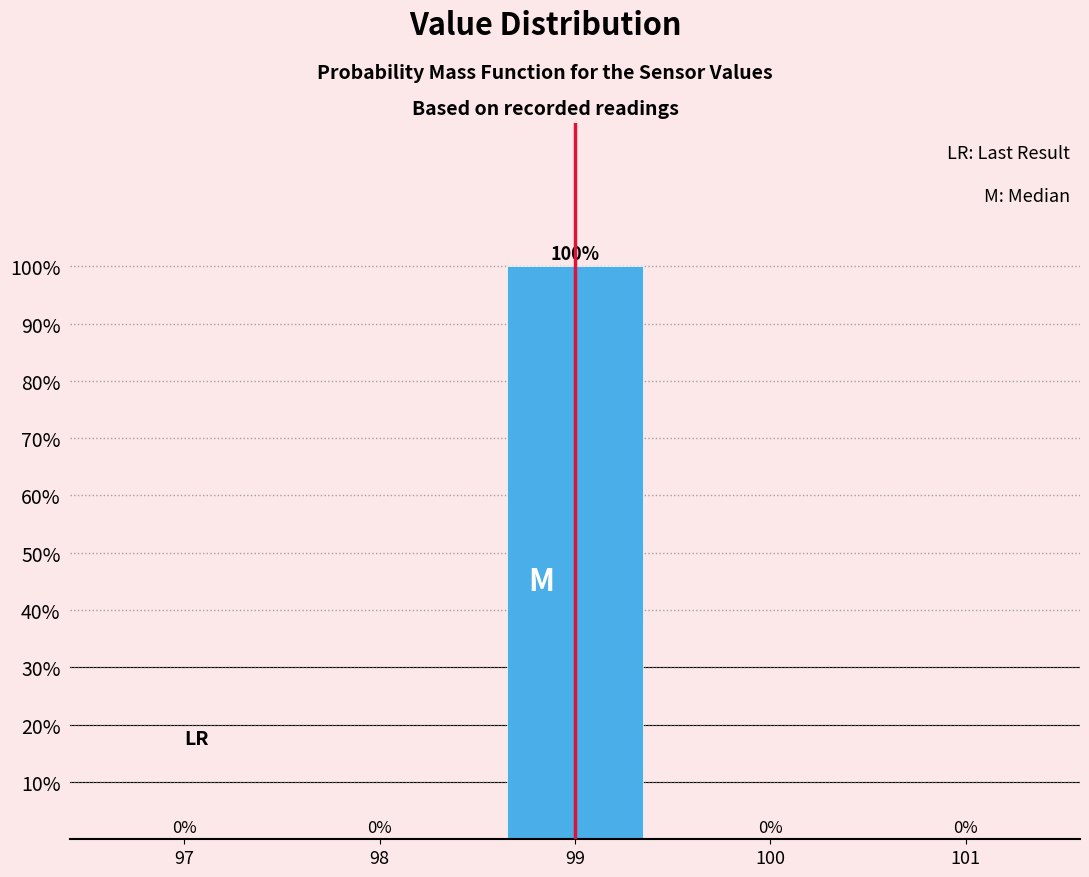

Reading right to left, what are all the values shown in this chart?

101=0	100=0	99=100	98=0	97=0